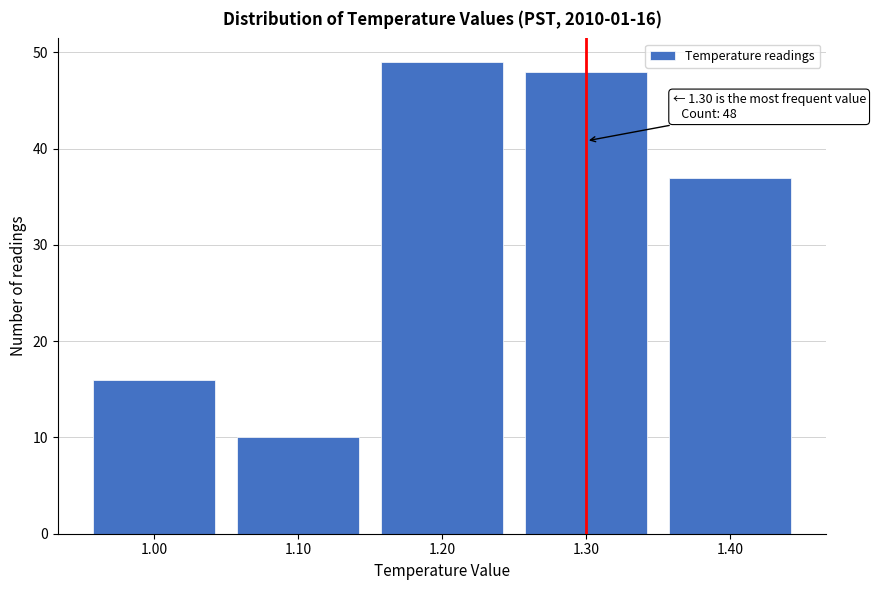

Reading left to right, list all the values displayed in this chart.

16	10	49	48	37